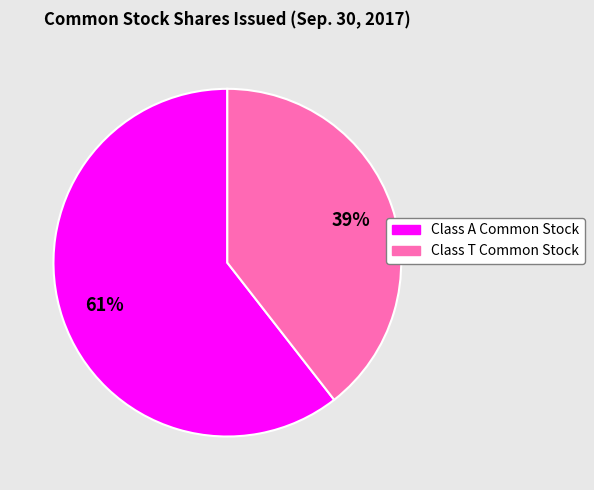

Which category has the smallest portion of the pie?

Class T Common Stock